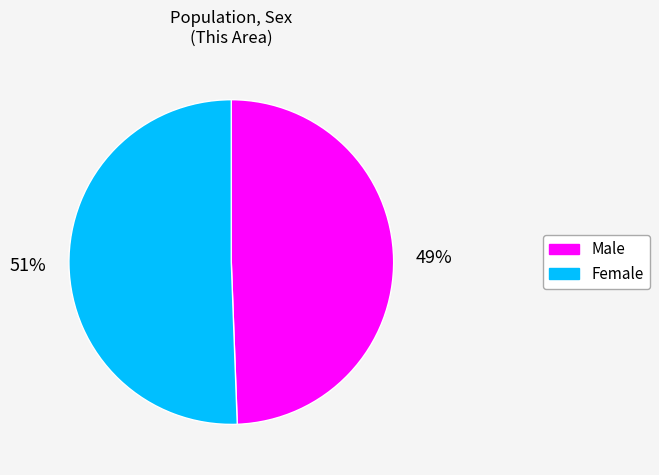

Is Female the majority of the pie?

Yes